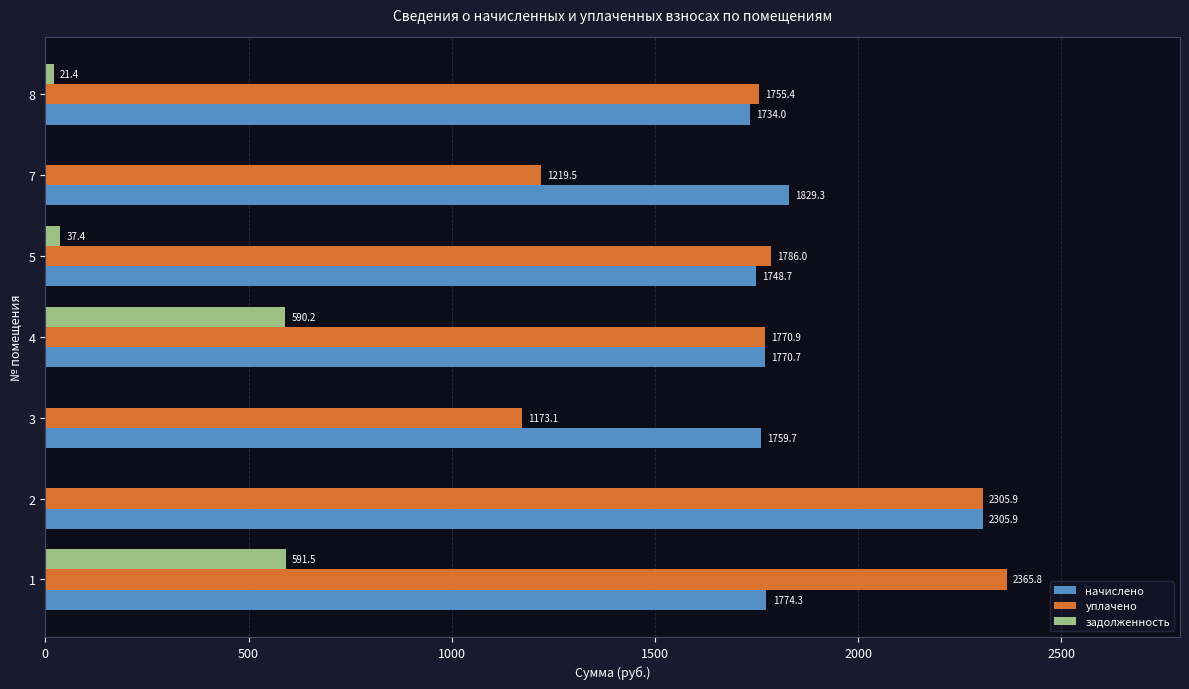

Between 1 and 8, which series saw the biggest shift?

уплачено